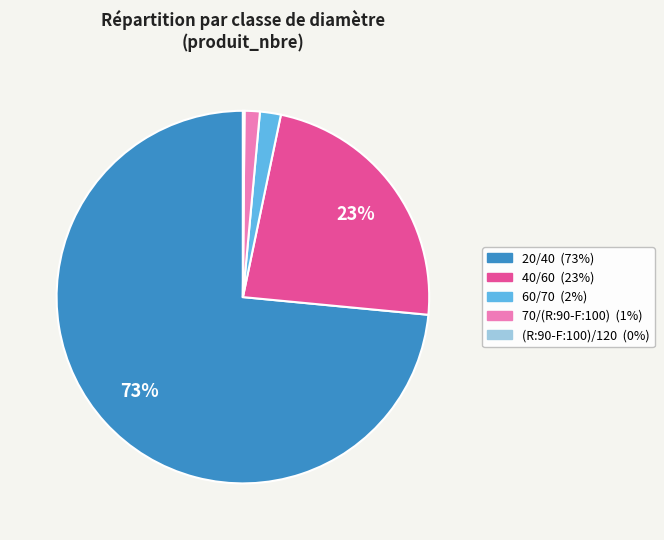

Which category accounts for the majority?

20/40